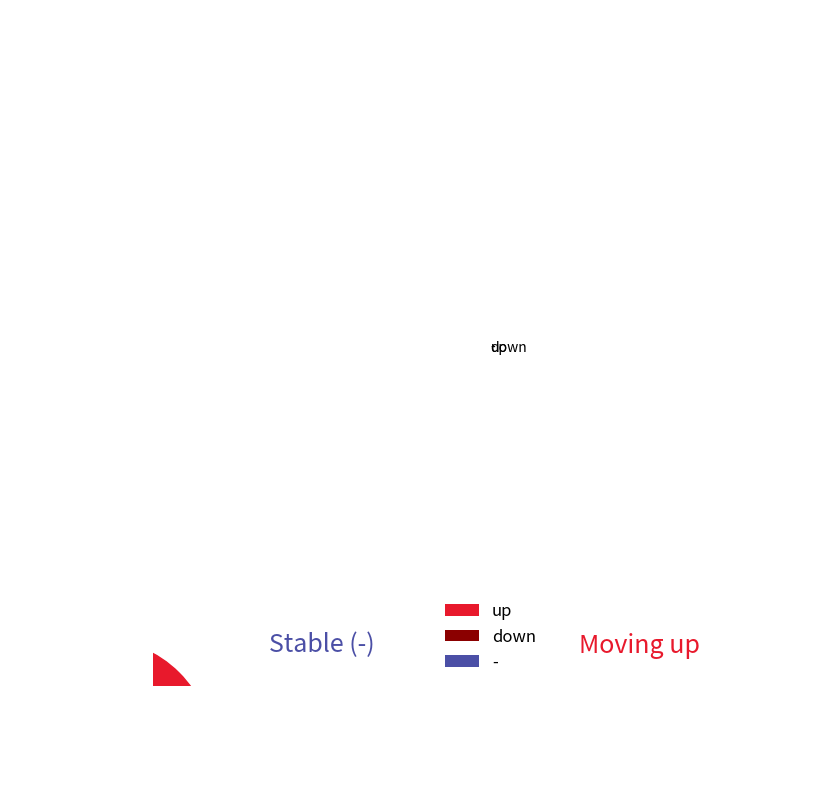

True or false: down accounts for 22% of the total.

False